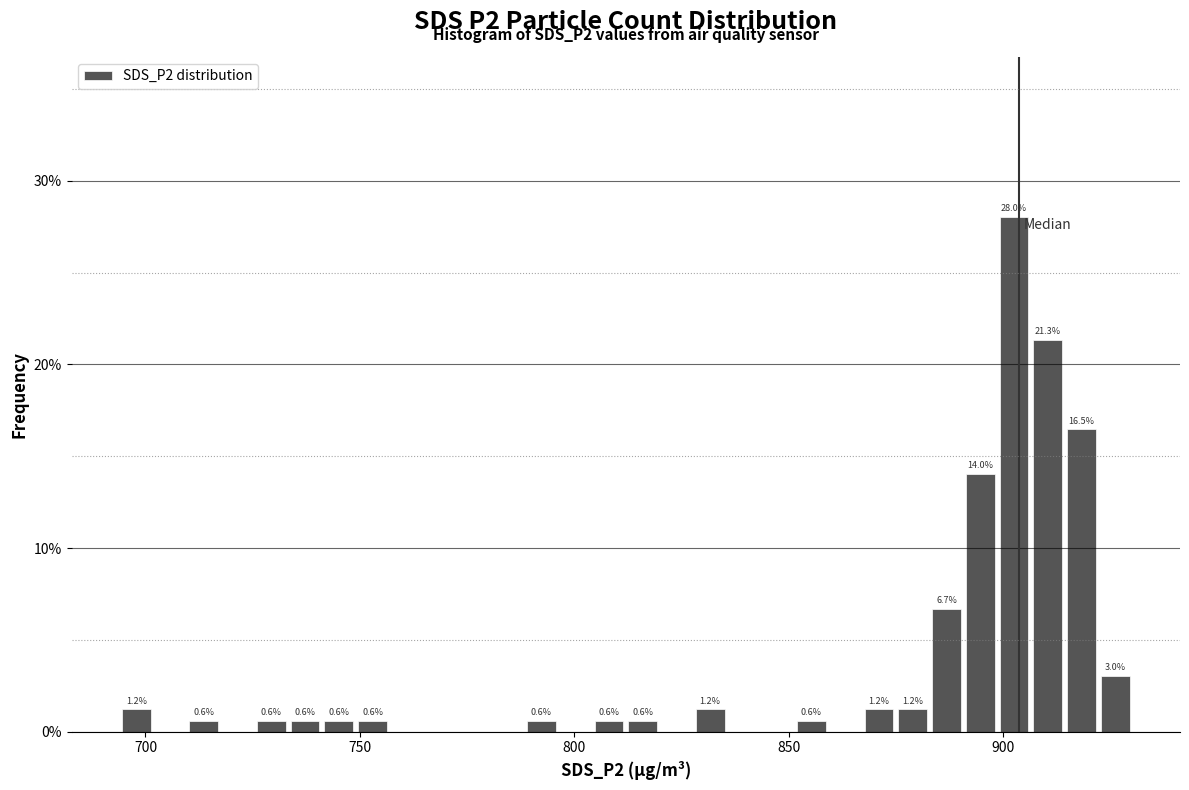

Around what value on the x-axis is the tallest bar? Give the approximate position of its centre, as read against the axis.

905